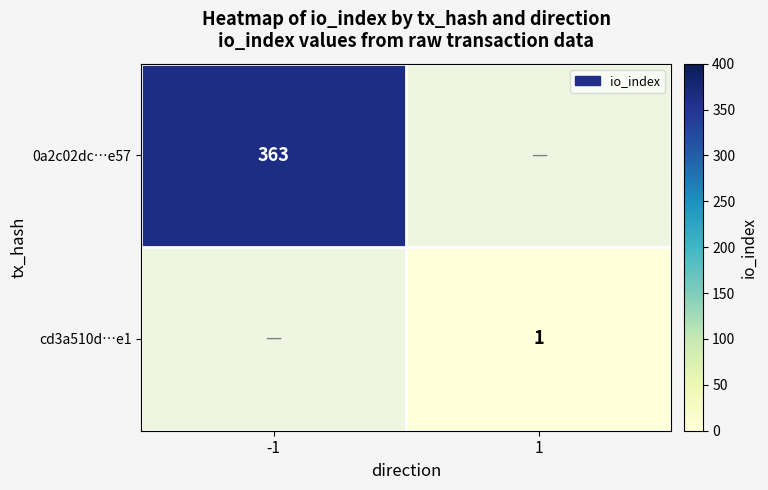

Is it true that 0a2c02dc…e57 equals 363 at -1?

True